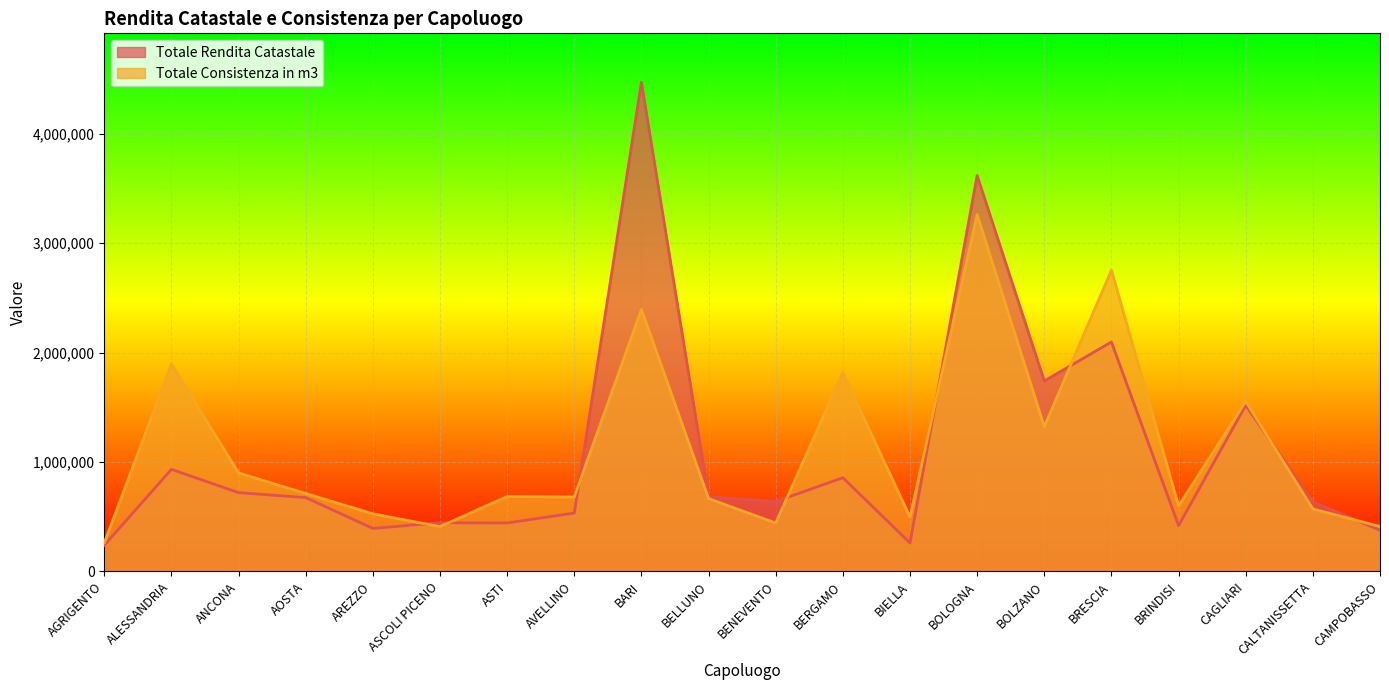

True or false: Totale Consistenza in m3 and Totale Rendita Catastale cross at least once.

True